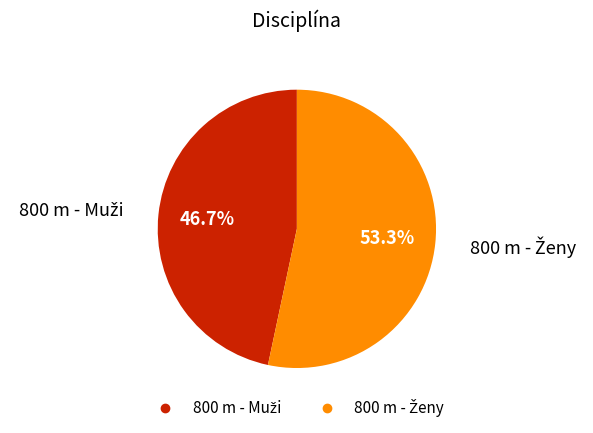

Is there any slice that represents more than half of the pie?

Yes